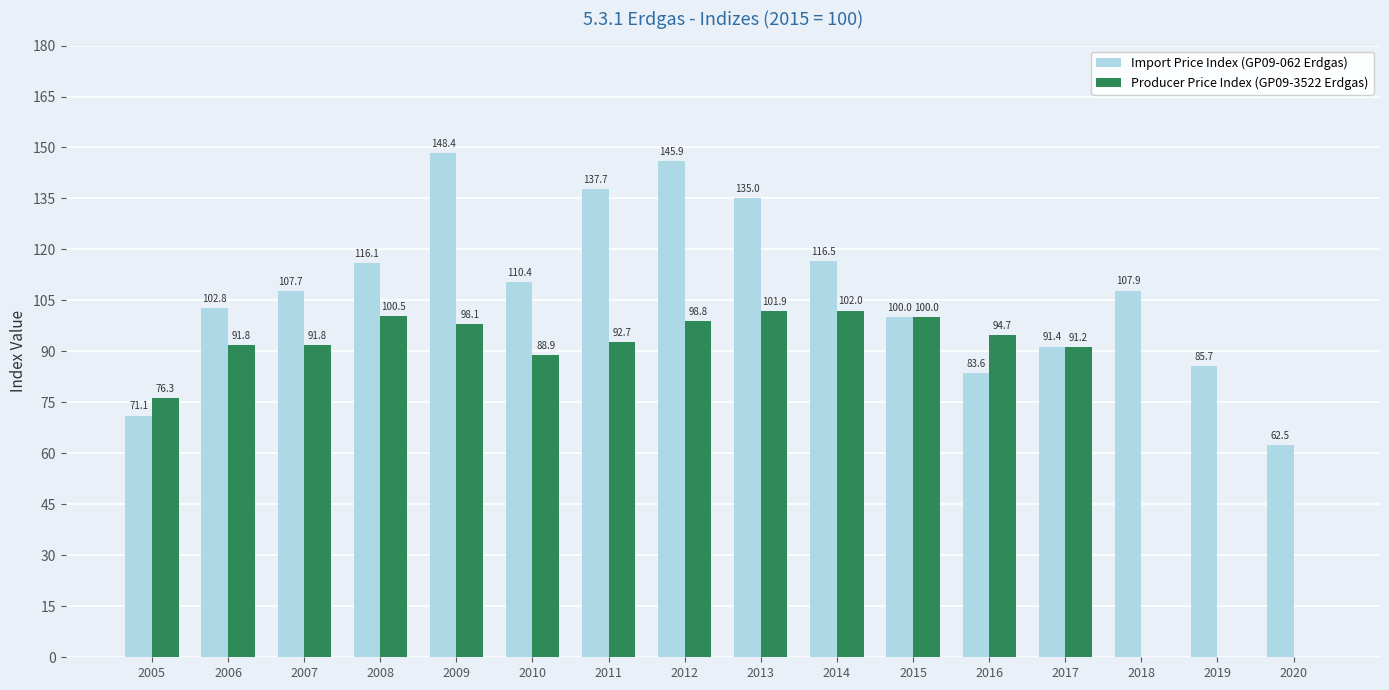

How many data points in Producer Price Index (GP09-3522 Erdgas) are above 92?

8